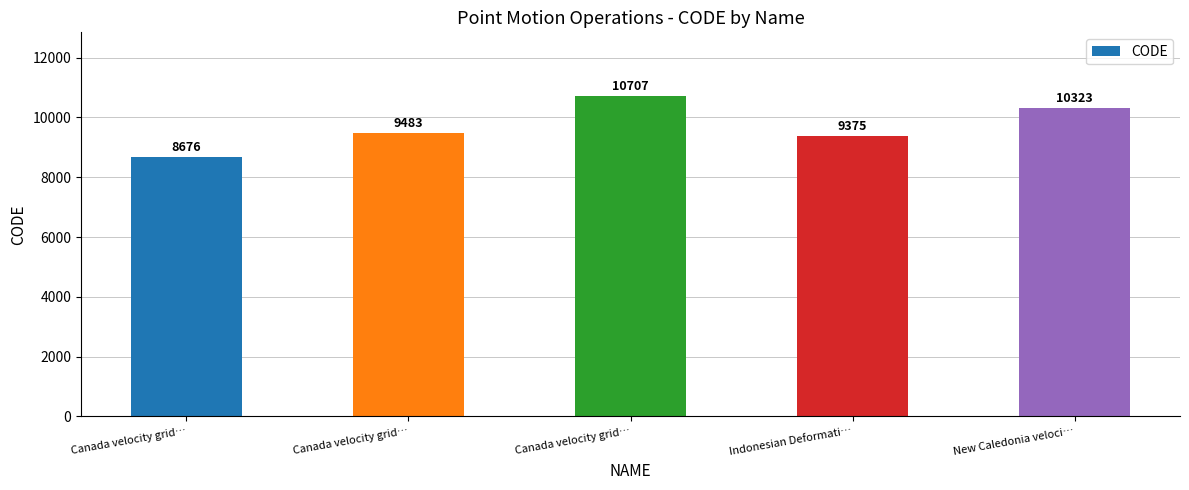

List the labels in order of value, smallest first.

Canada velocity grid…, Indonesian Deformati…, Canada velocity grid…, New Caledonia veloci…, Canada velocity grid…